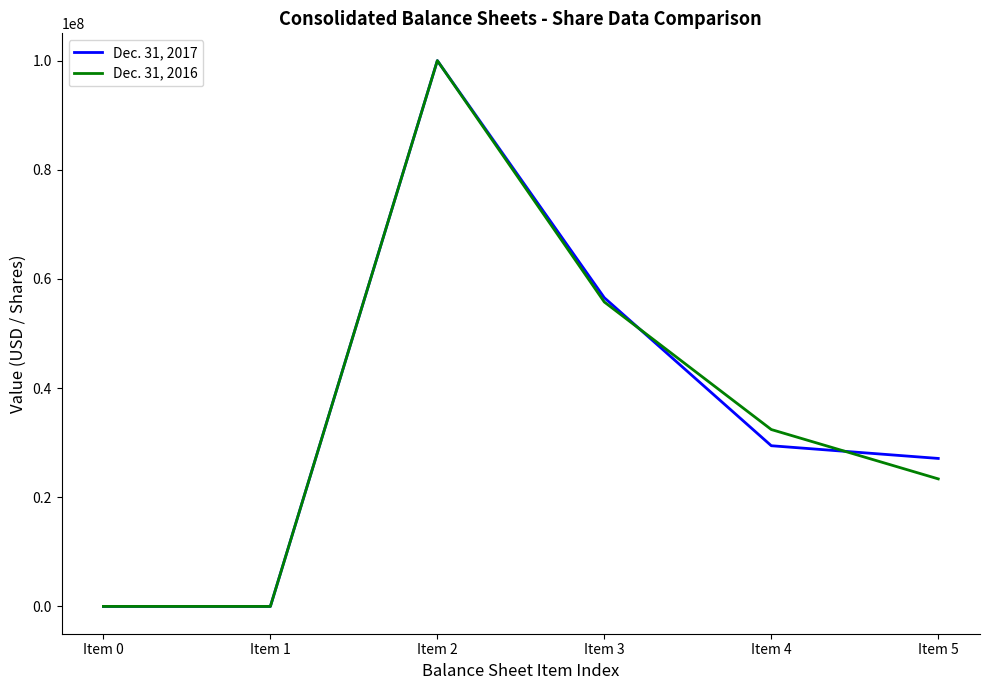

At Item 5, list the series in order from smallest to largest.

Dec. 31, 2016, Dec. 31, 2017